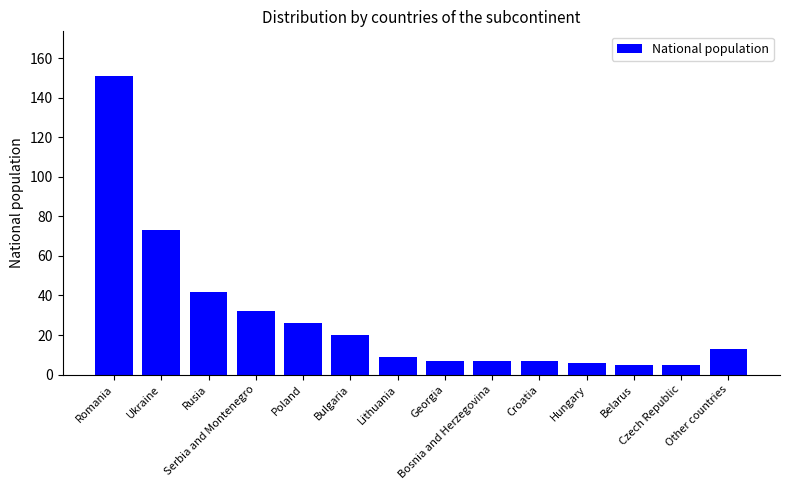

How many data points are less than 13?

7